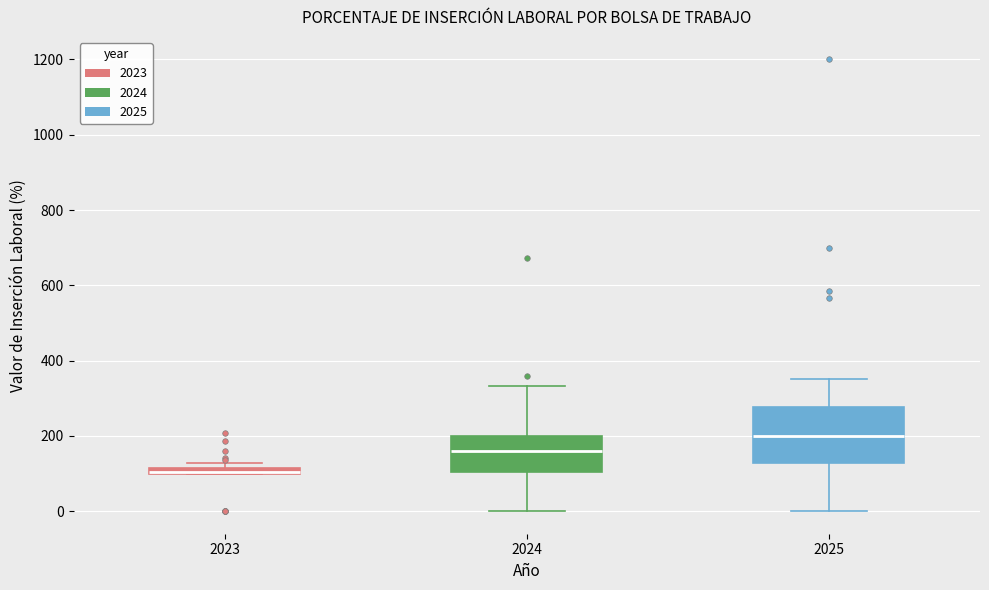

Where is the lower edge of the box at x = 2023 on the y-axis? The values are not printed on the chart, so give them approximately, as read against the axis.

100